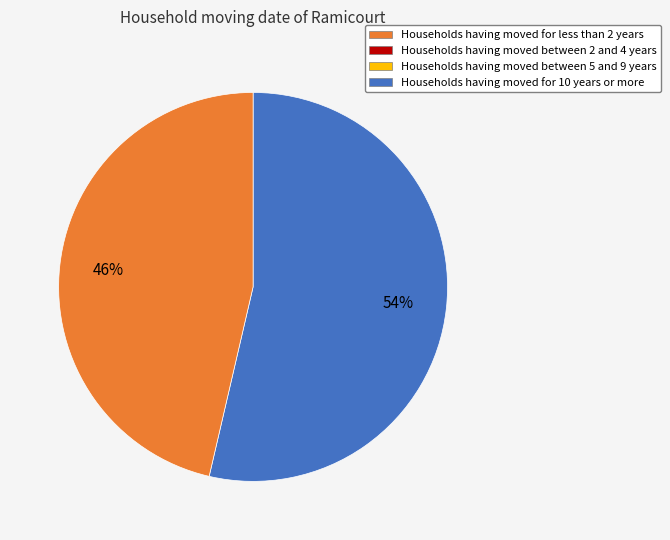

To the nearest percent, what is the average slice percentage?

50%